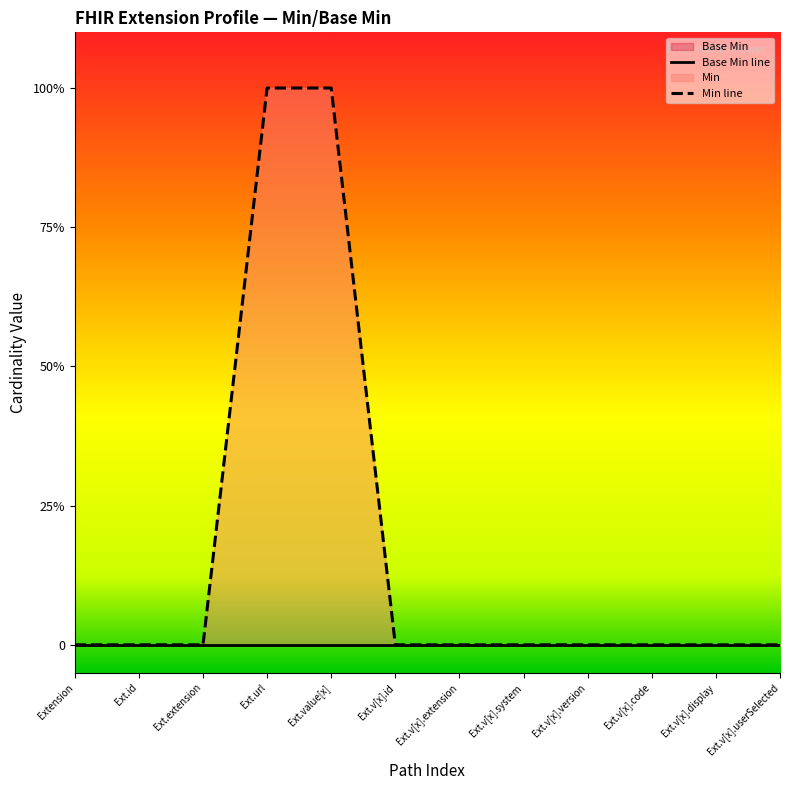

Which series changed the most between Ext.value[x] and Ext.v[x].extension?

Min line